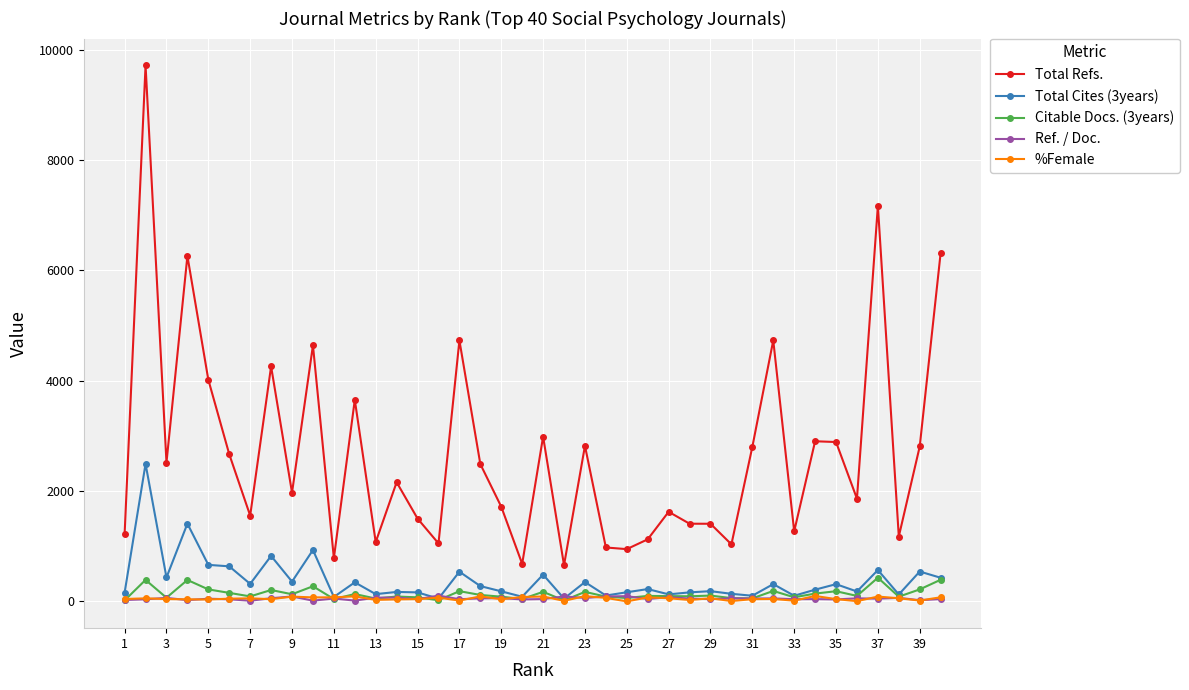

What is the maximum value for Total Refs.?

9718